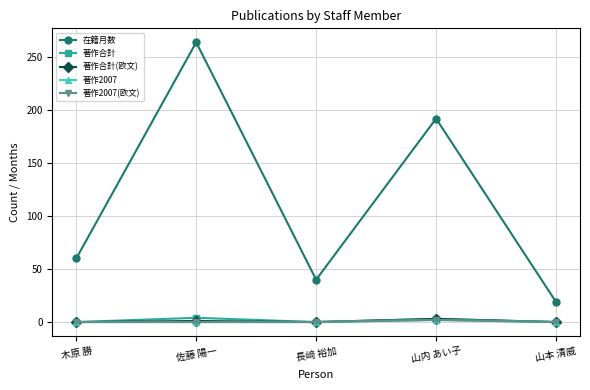

Does the chart have visible grid lines?

Yes